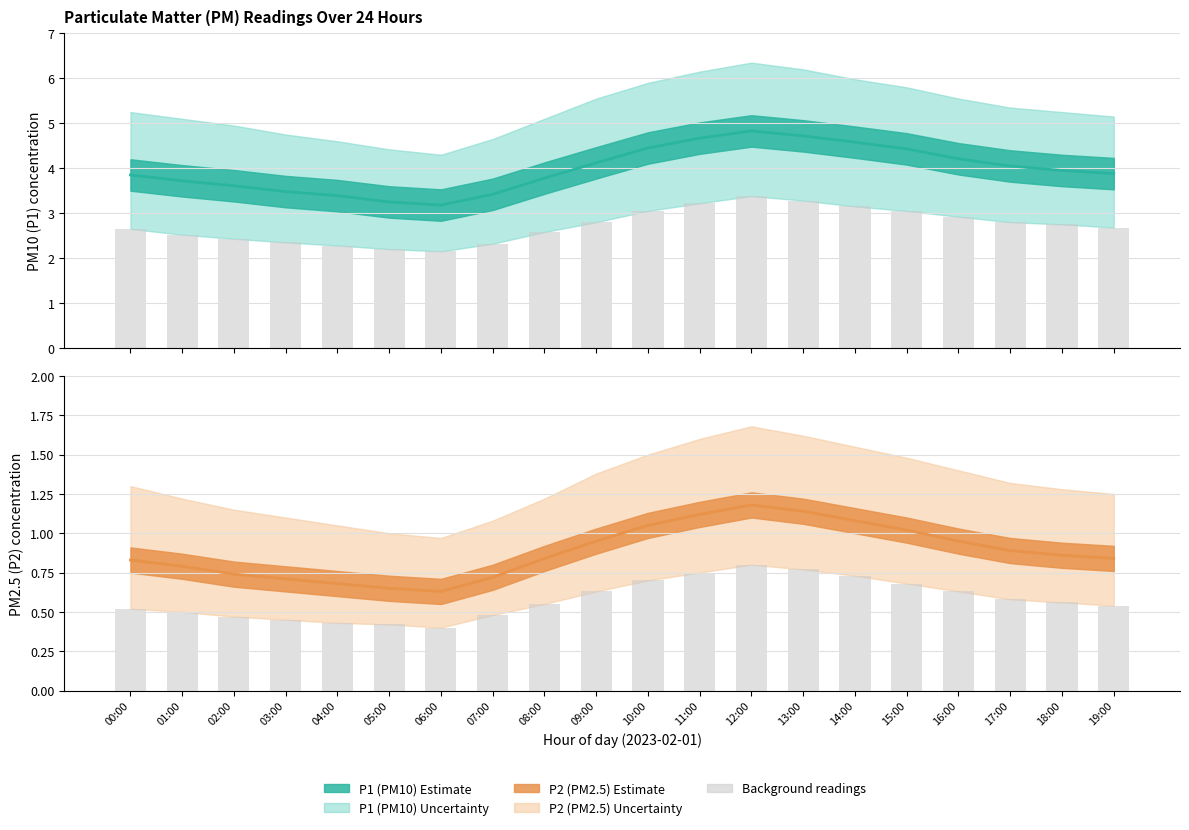

What is the difference between the maximum and minimum values in the P2 series?

0.5